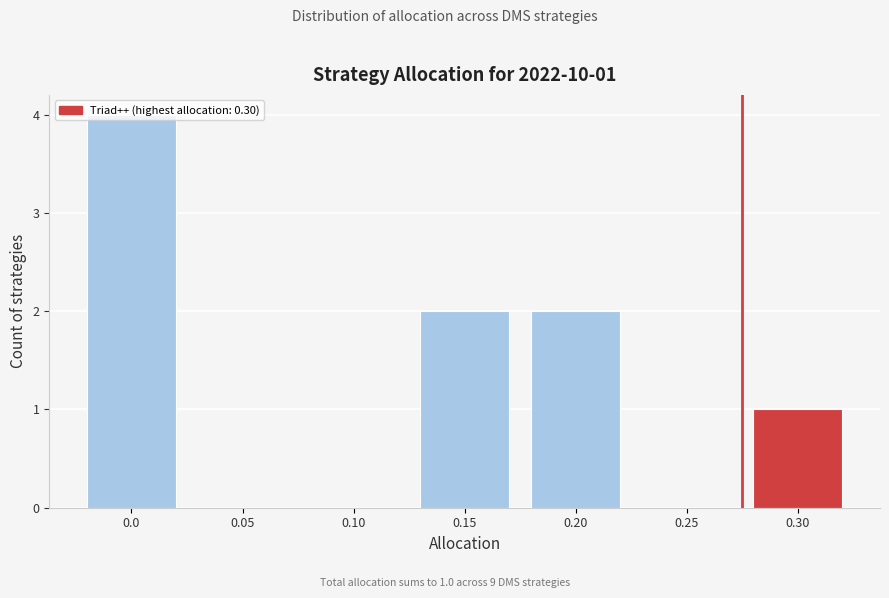

True or false: the data shows 2 at 0.15.

True